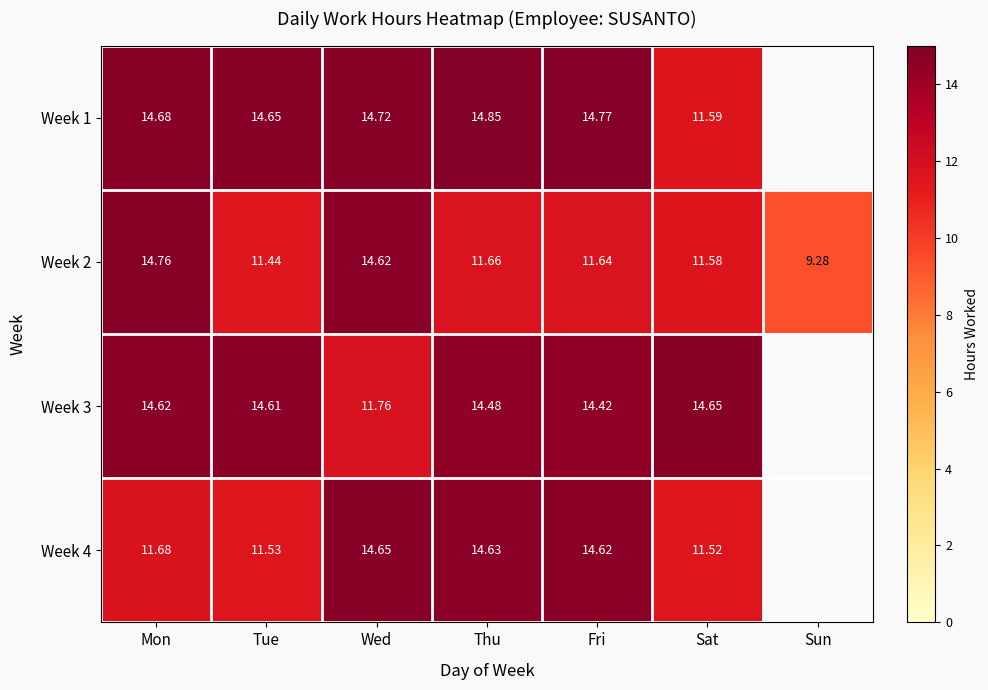

What is the total value across all series at Thu?

55.6